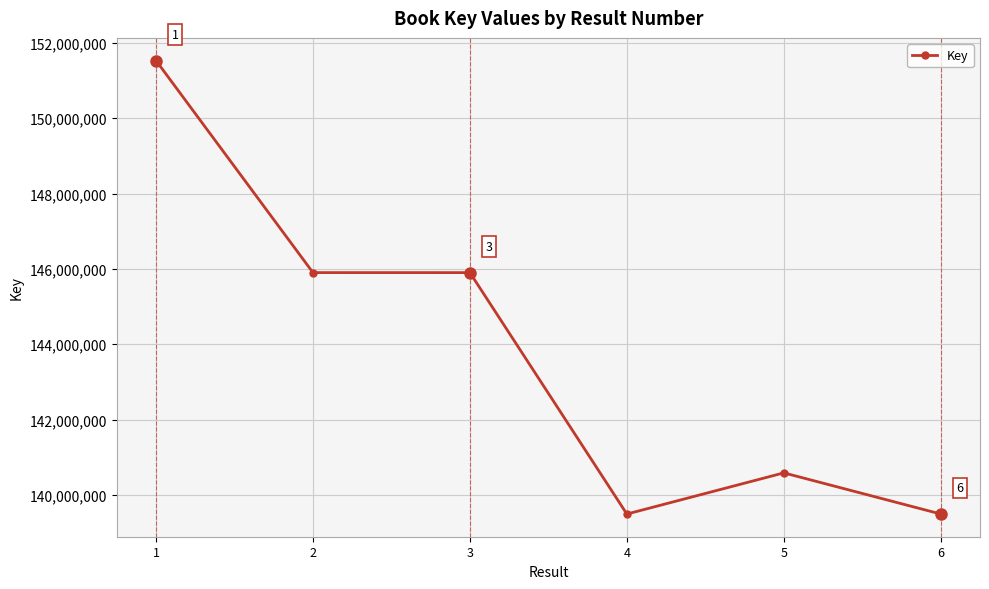

How many values are below 145902177?

3